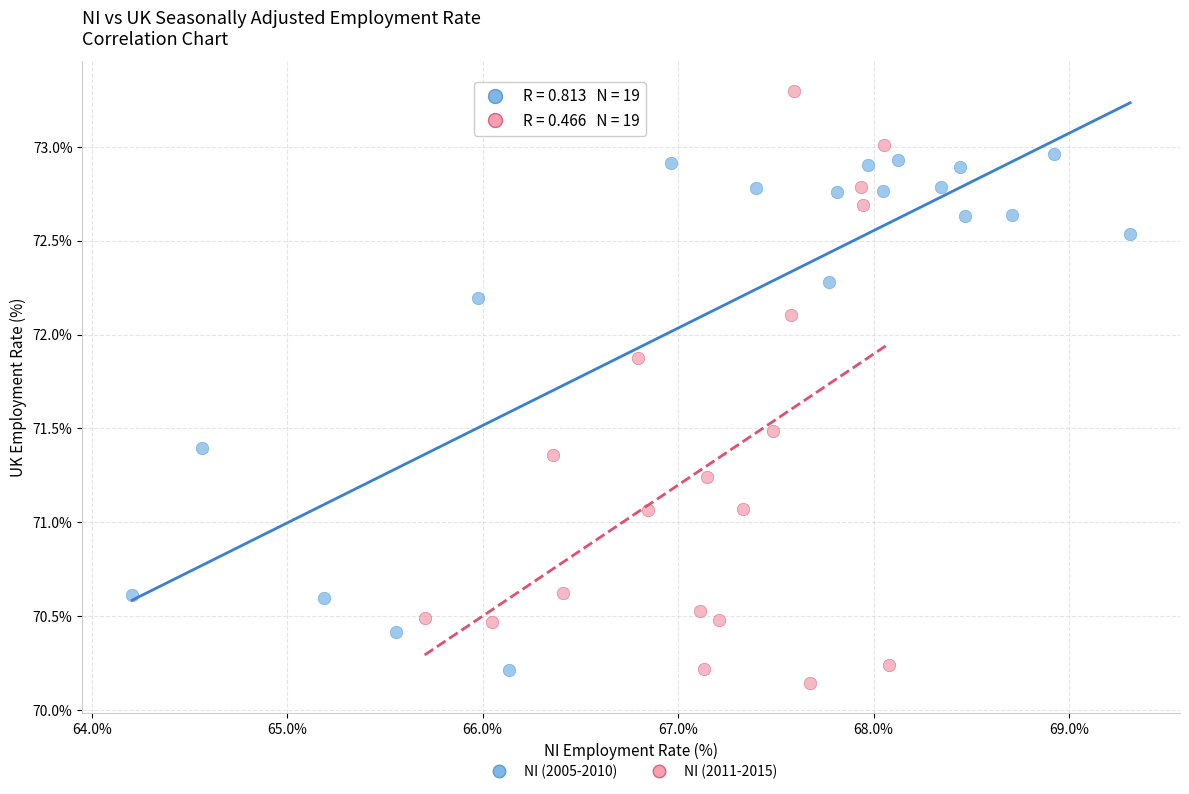

Which series contains the highest Y value?

NI (2011-2015)